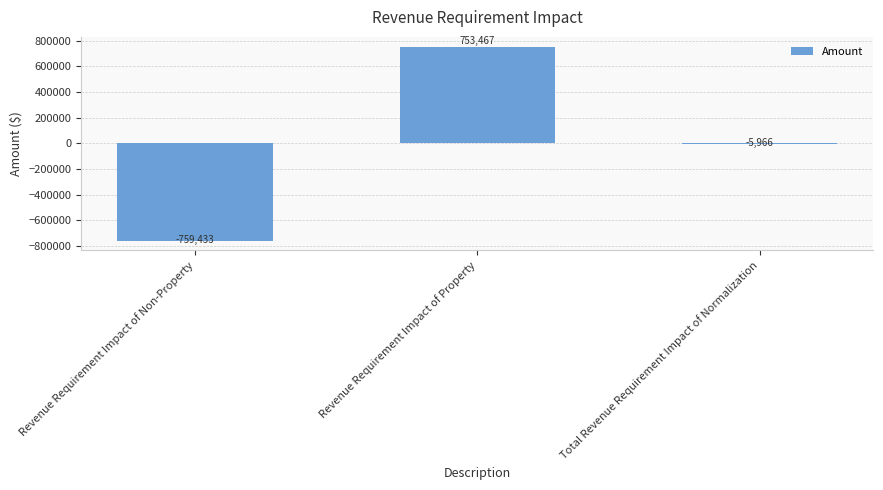

List the labels in order of value, smallest first.

Revenue Requirement Impact of Non-Property, Total Revenue Requirement Impact of Normalization, Revenue Requirement Impact of Property